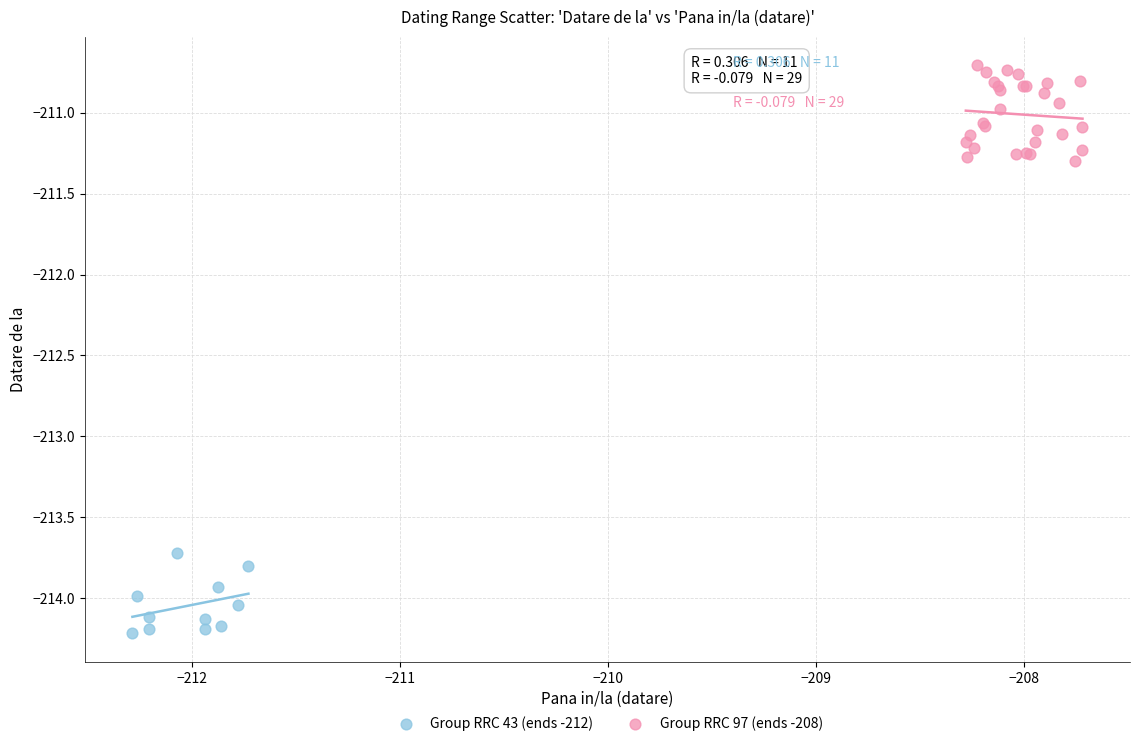

Which series contains the highest Y value?

Group RRC 97 (ends -208)